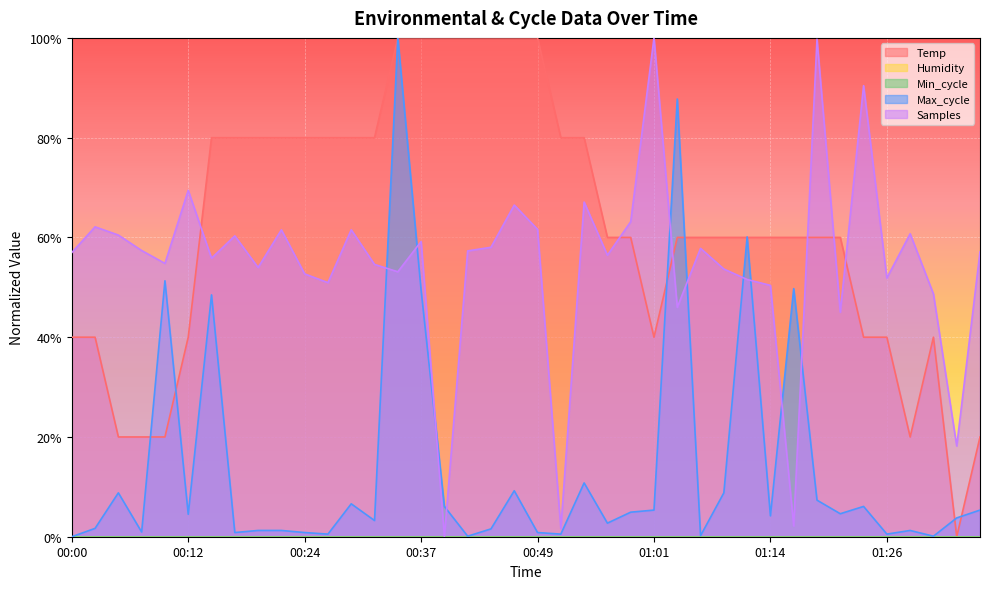

What is the value of the Temp point at the 34th from the left?

0.6